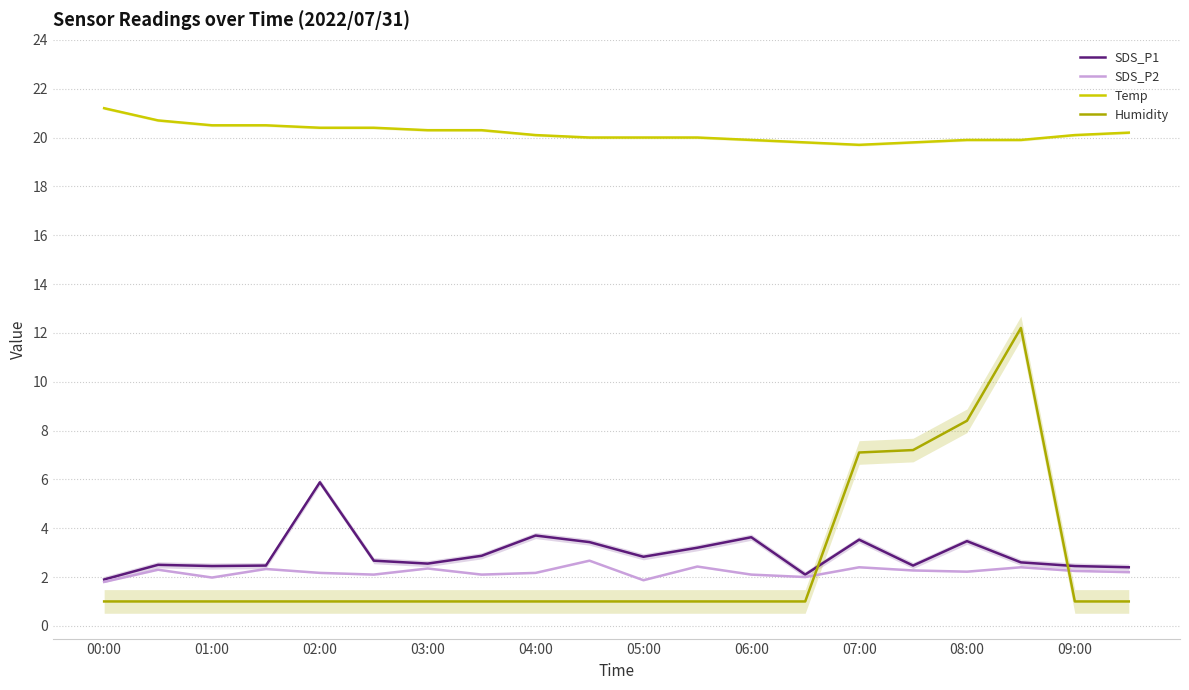

What is the maximum value for SDS_P1?

5.9